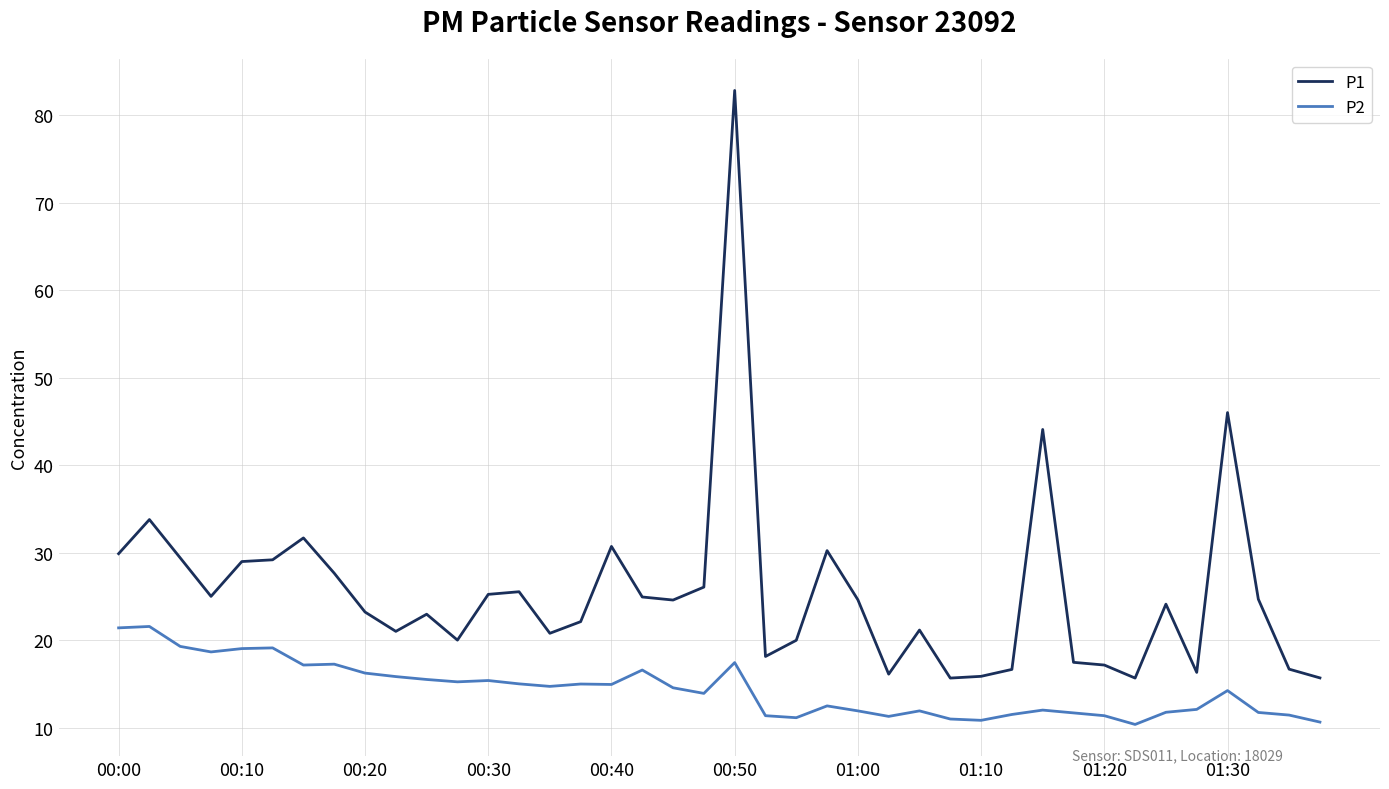

What is the smallest value displayed?

10.4